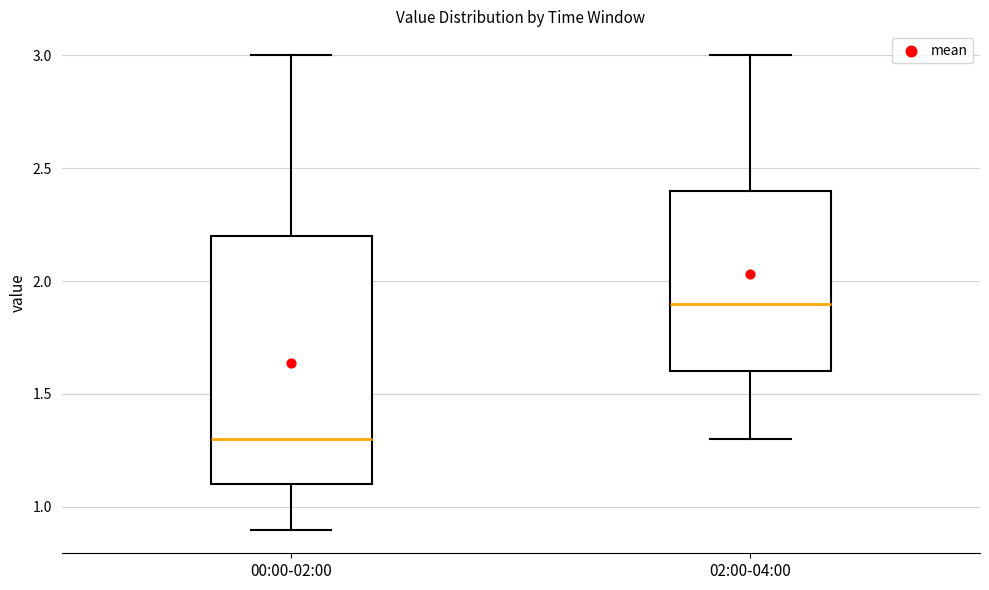

Where does the median line of the box for 00:00-02:00 sit on the y-axis? The values are not printed on the chart, so give them approximately, as read against the axis.

1.3